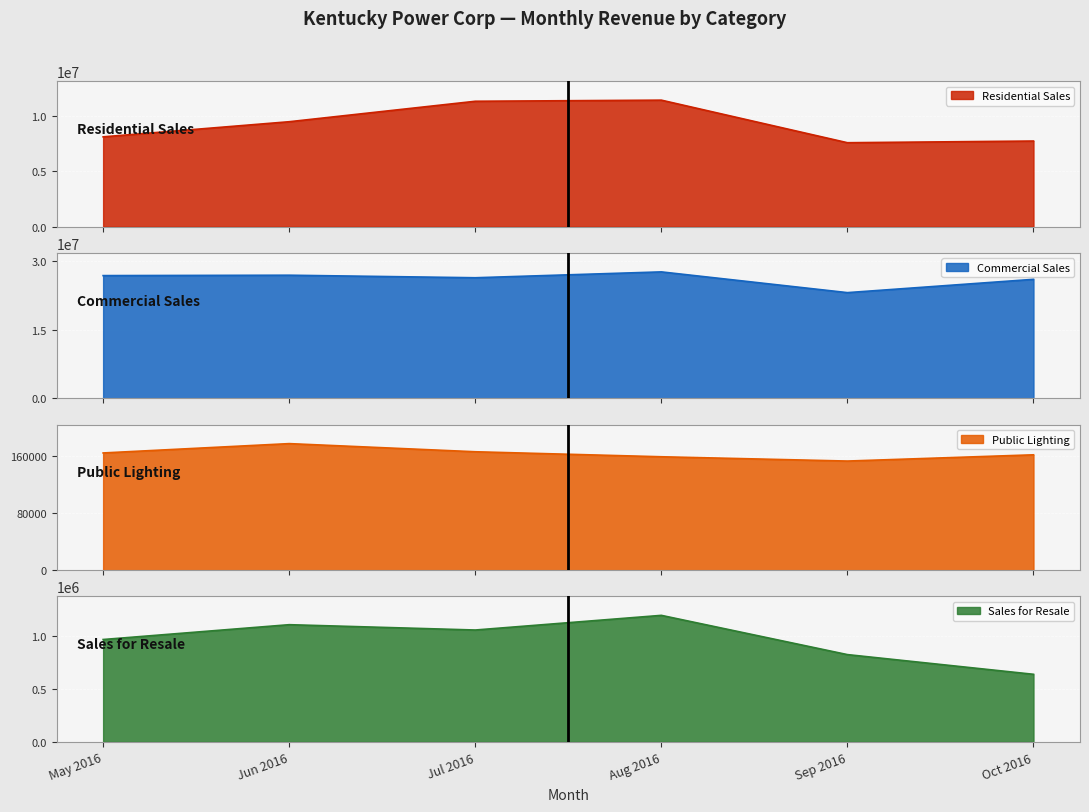

How many data points in Public Lighting are less than 164308?

3